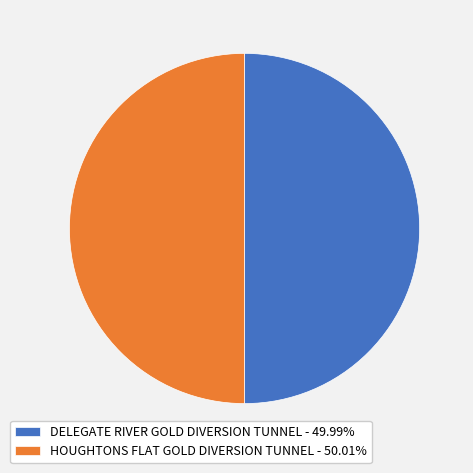

What is the ratio of the value at HOUGHTONS FLAT GOLD DIVERSION TUNNEL - 50.01% to the value at DELEGATE RIVER GOLD DIVERSION TUNNEL - 49.99%?

1.0